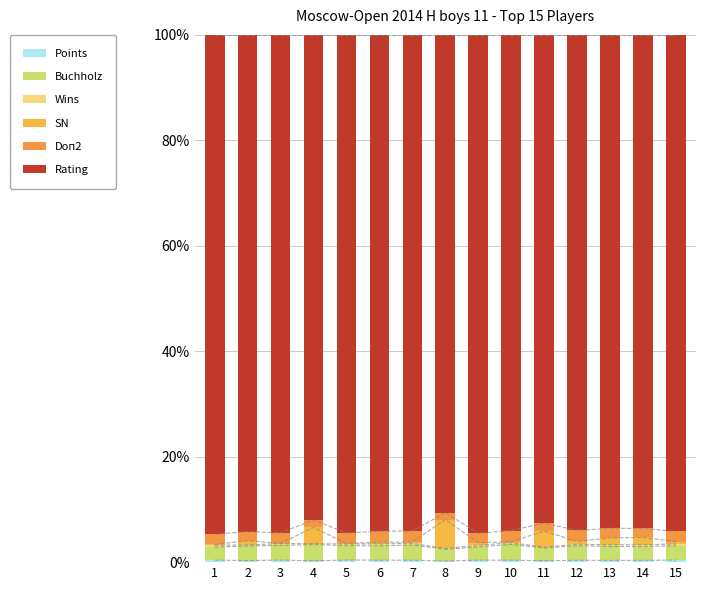

How many bars are there in each group?

6